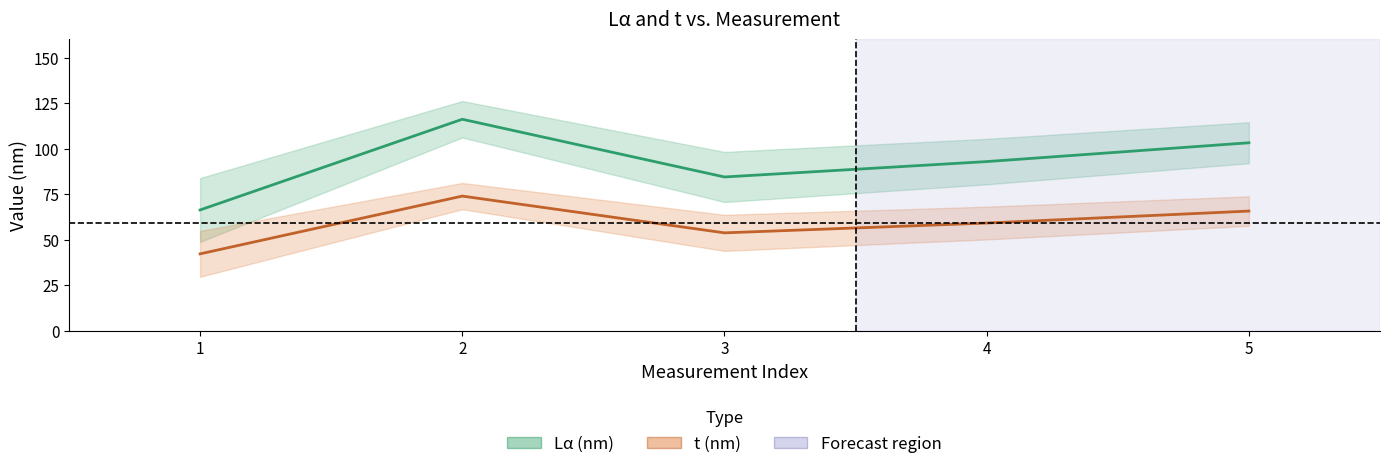

True or false: Lα (nm) and t (nm) cross at least once.

False